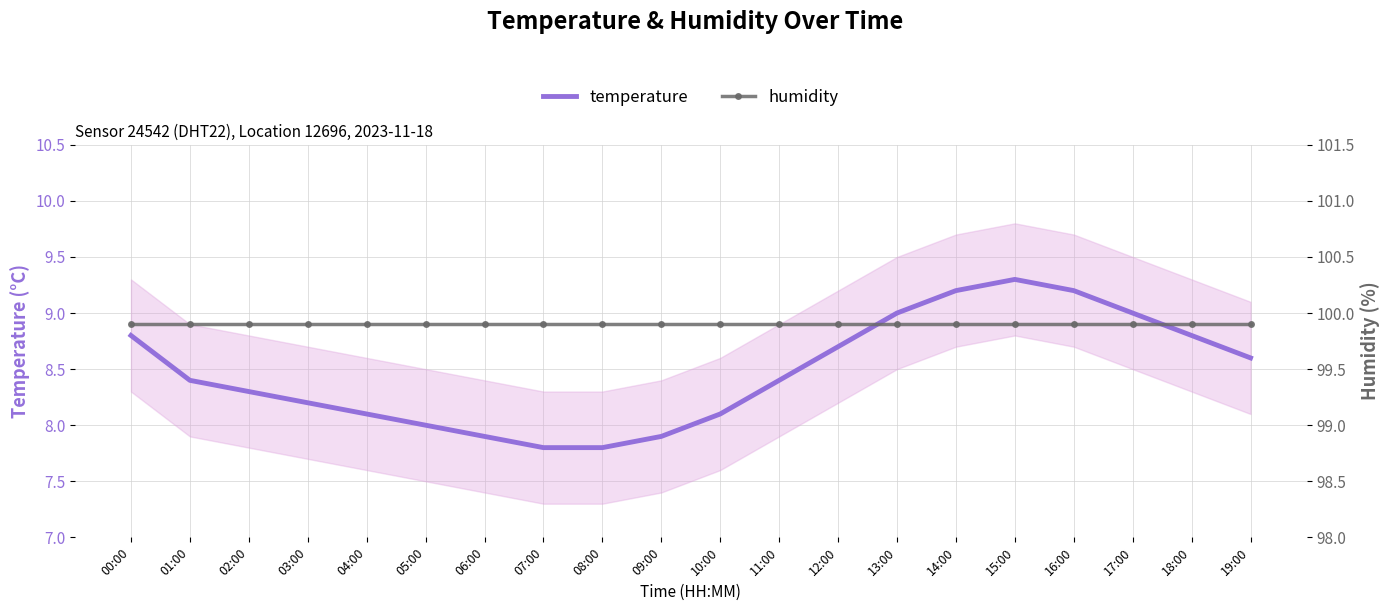

True or false: humidity has more than 2 interior local peaks.

False